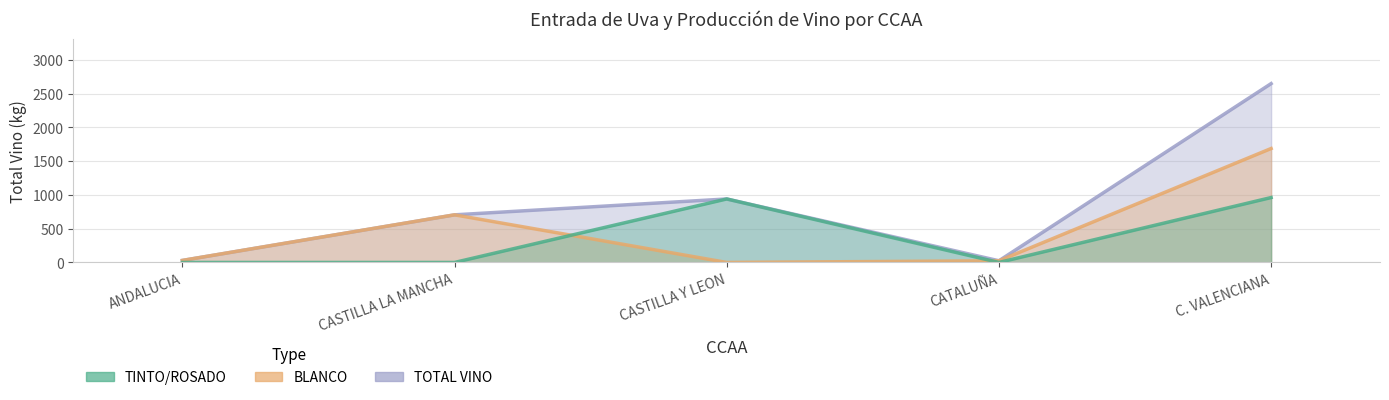

How many lines are shown in the chart?

3